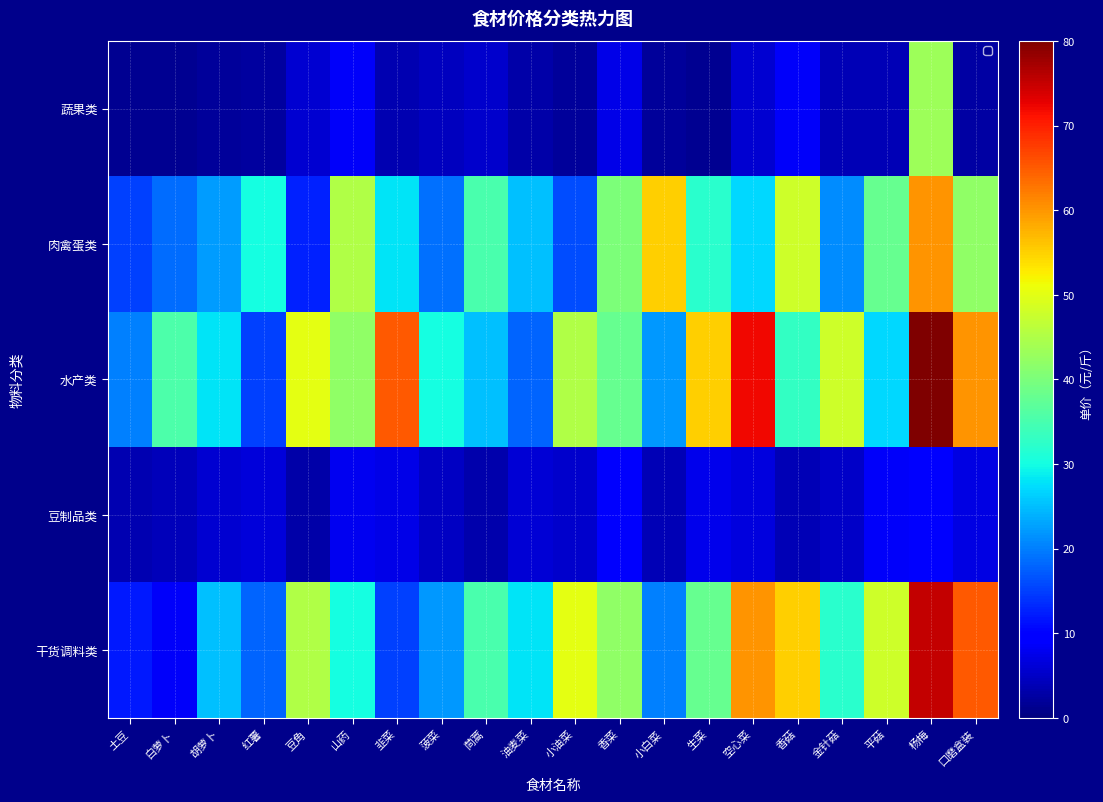

At 金针菇, list the series in order from smallest to largest.

蔬果类, 豆制品类, 肉禽蛋类, 干货调料类, 水产类